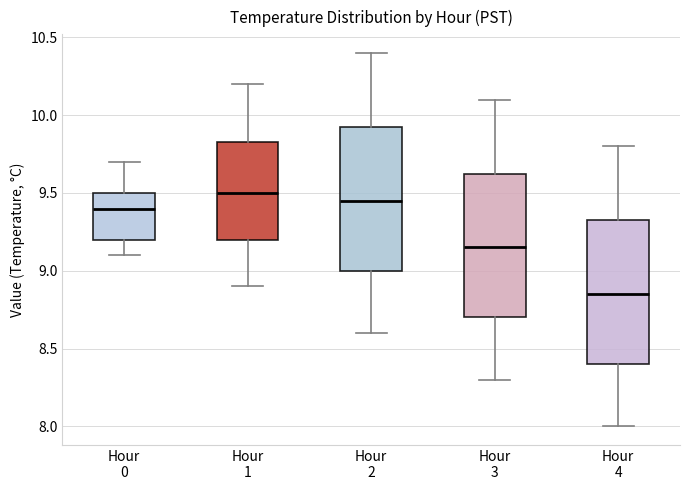

Reading left to right, read every box against the y-axis: the position of its median line, the range the box covers, and the ends of its whiskers. The values are not printed on the chart, so give them approximately, as read against the axis.

Hour 0: median 9.40, box 9.20 to 9.50, whiskers 9.10 to 9.70
Hour 1: median 9.50, box 9.20 to 9.85, whiskers 8.90 to 10.20
Hour 2: median 9.45, box 9.00 to 9.95, whiskers 8.60 to 10.40
Hour 3: median 9.15, box 8.70 to 9.65, whiskers 8.30 to 10.10
Hour 4: median 8.85, box 8.40 to 9.35, whiskers 8.00 to 9.80